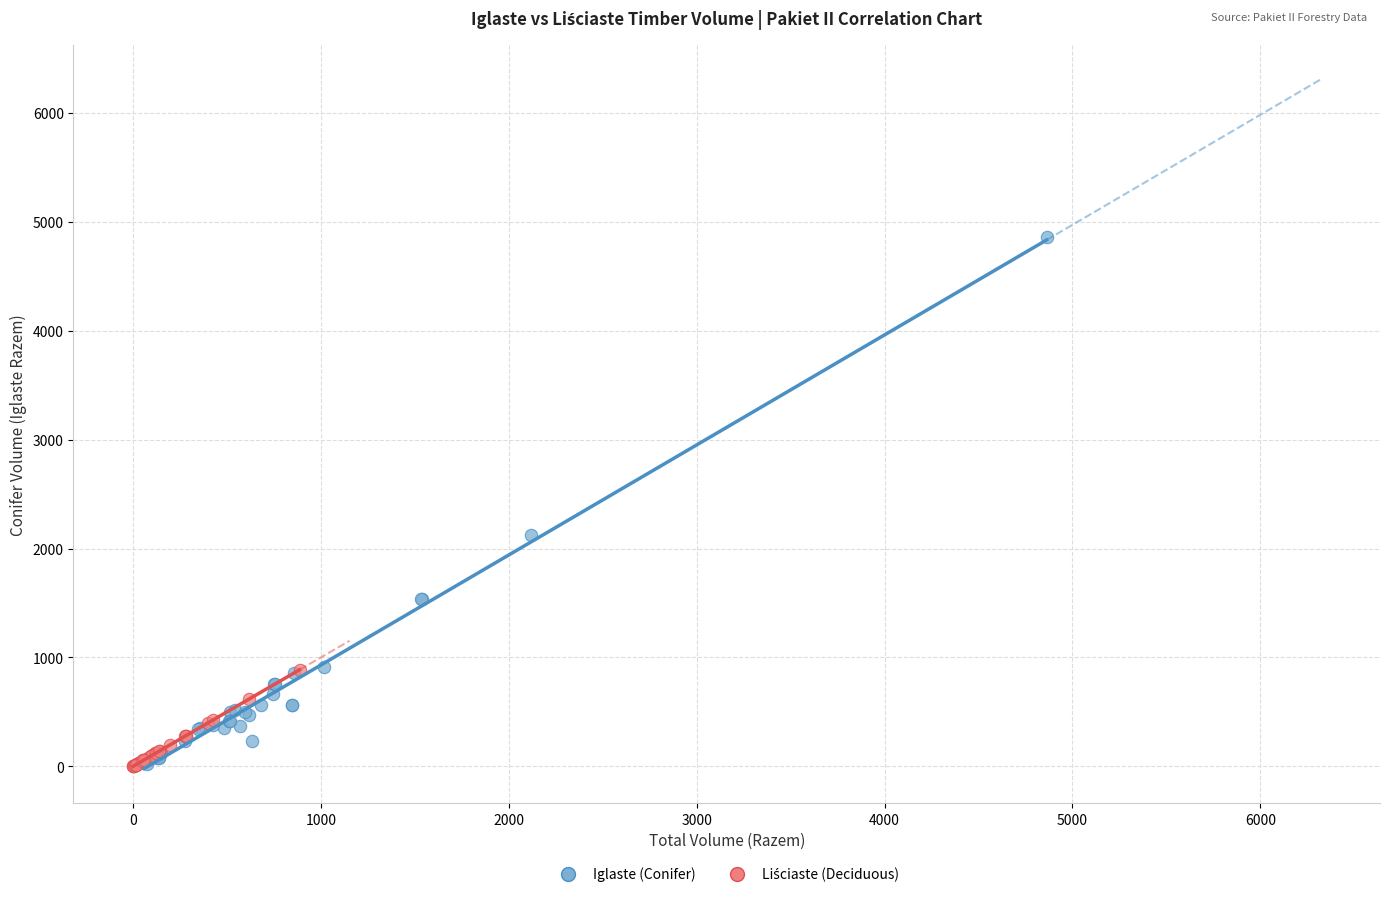

Which series contains the highest Y value?

Iglaste (Conifer)